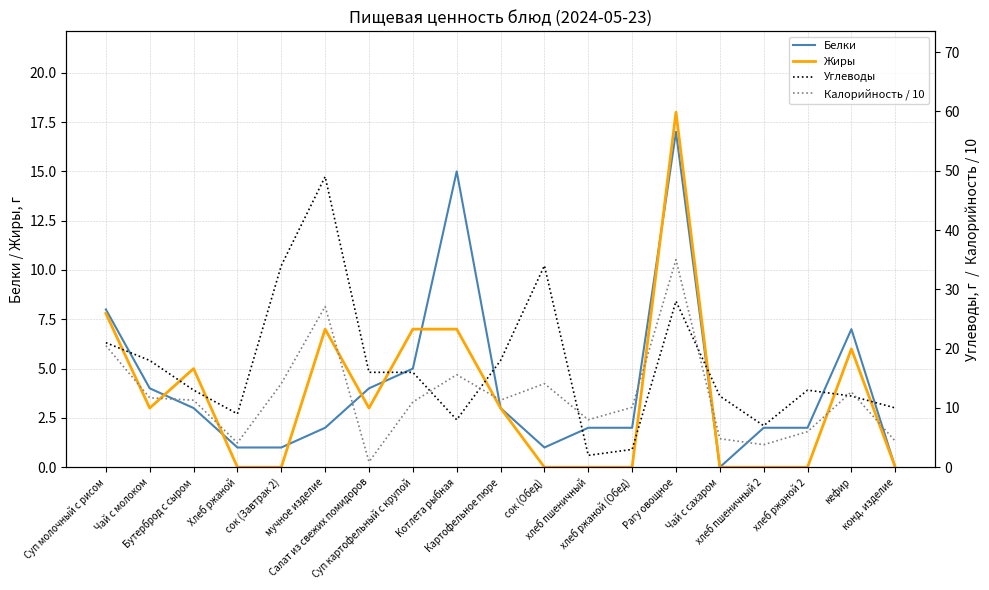

What value does the Углеводы series have at Хлеб ржаной?

9.0